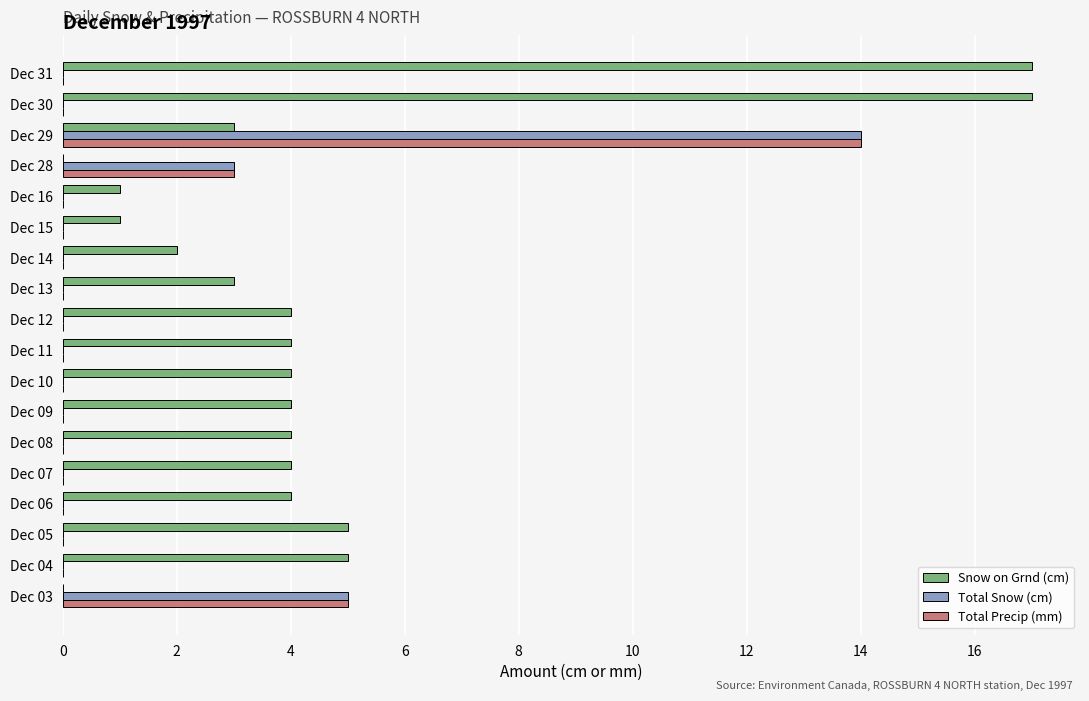

Count the number of categories in the chart.

18